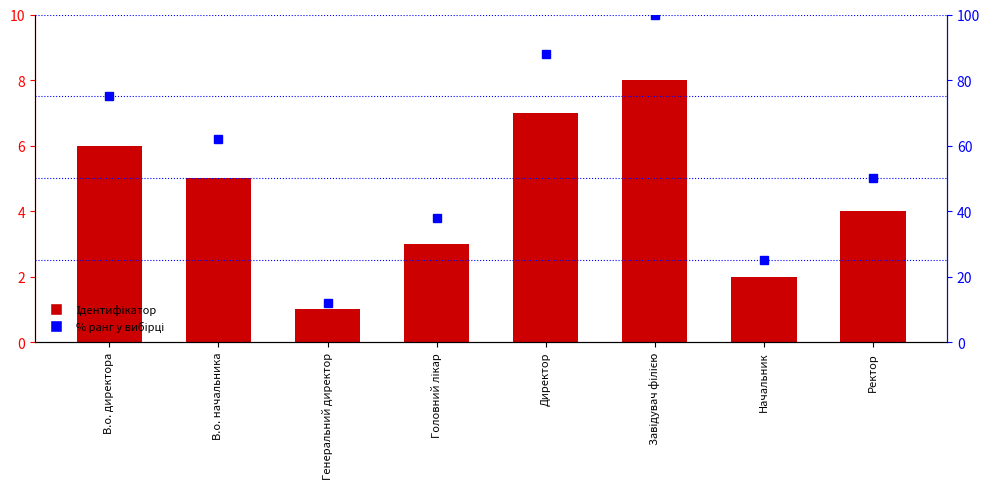

What is the value of the % ранг bar at the 7th from the left?

25